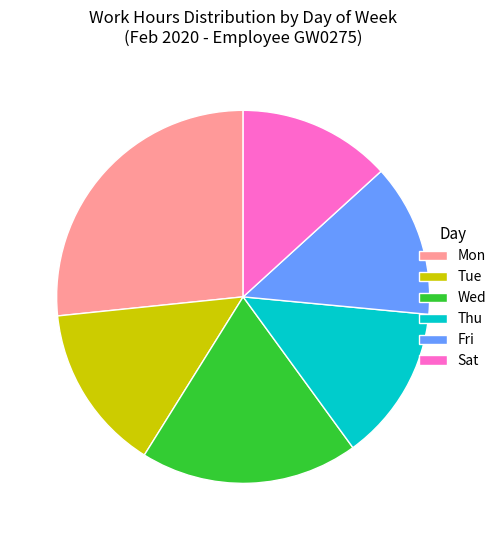

Approximately how many times larger is the value at Wed compared to Thu?

1.4